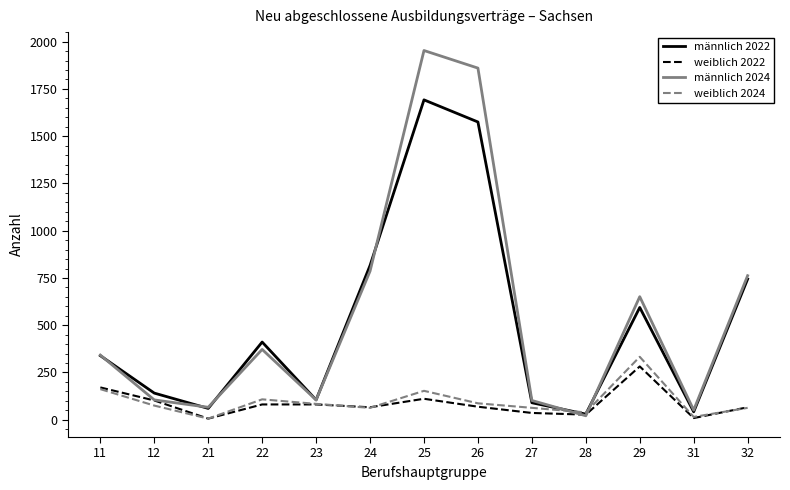

At which category is the sum across all series the highest?

25